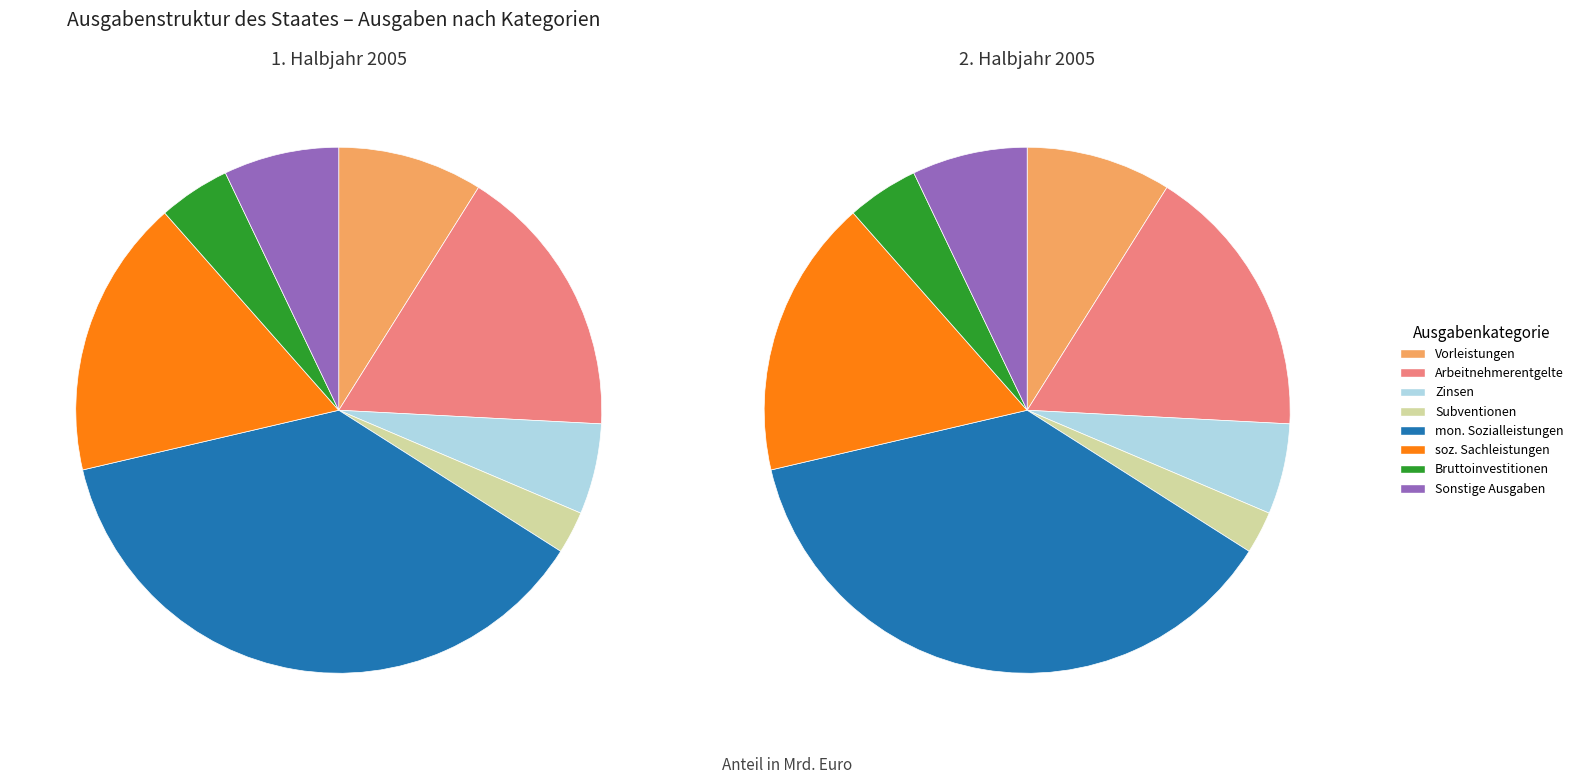

The Vorleistungen slice represents 23% of the pie. True or false?

False